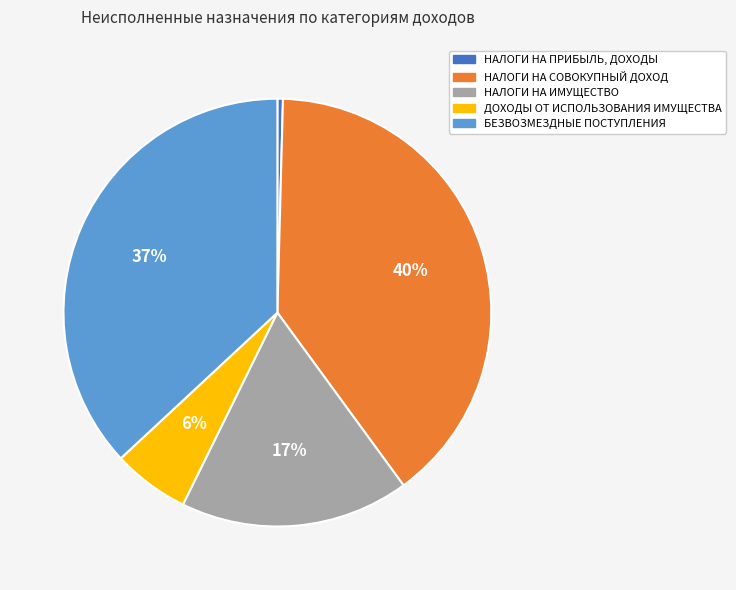

How many slices are in this pie chart?

5